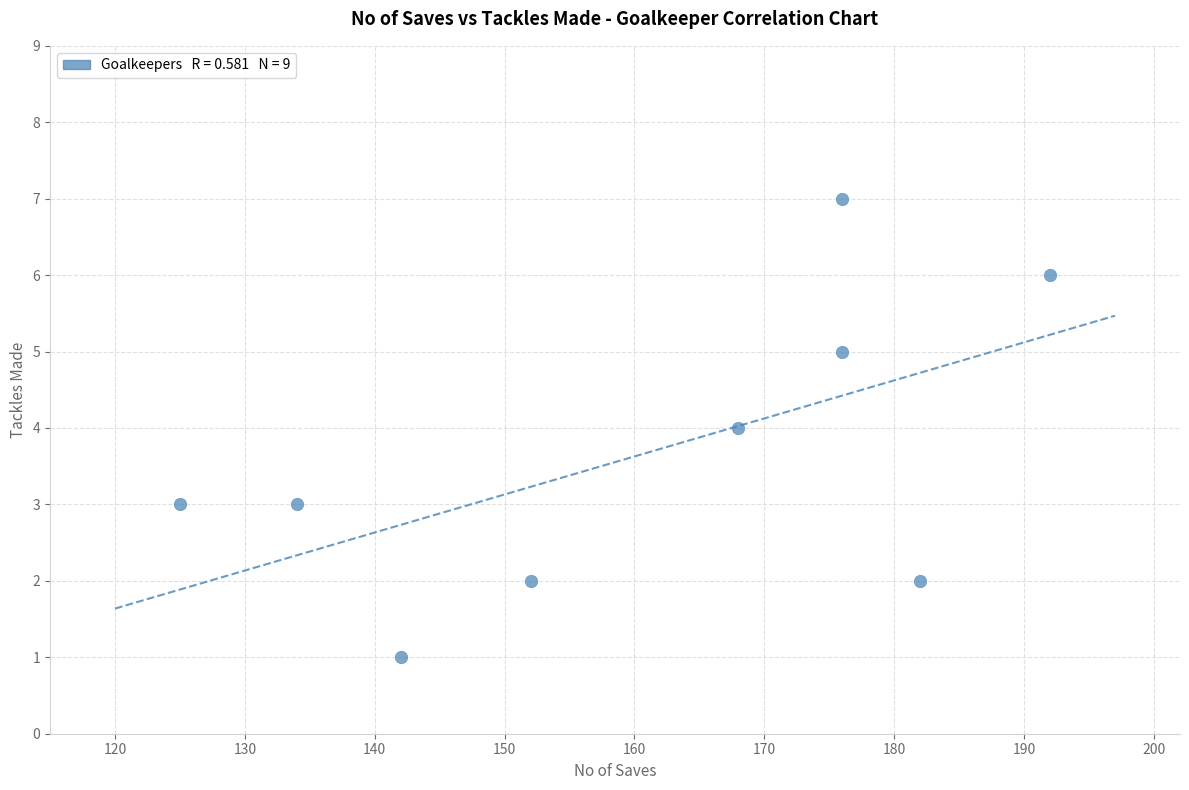

What is the range of X values (max minus min)?

67